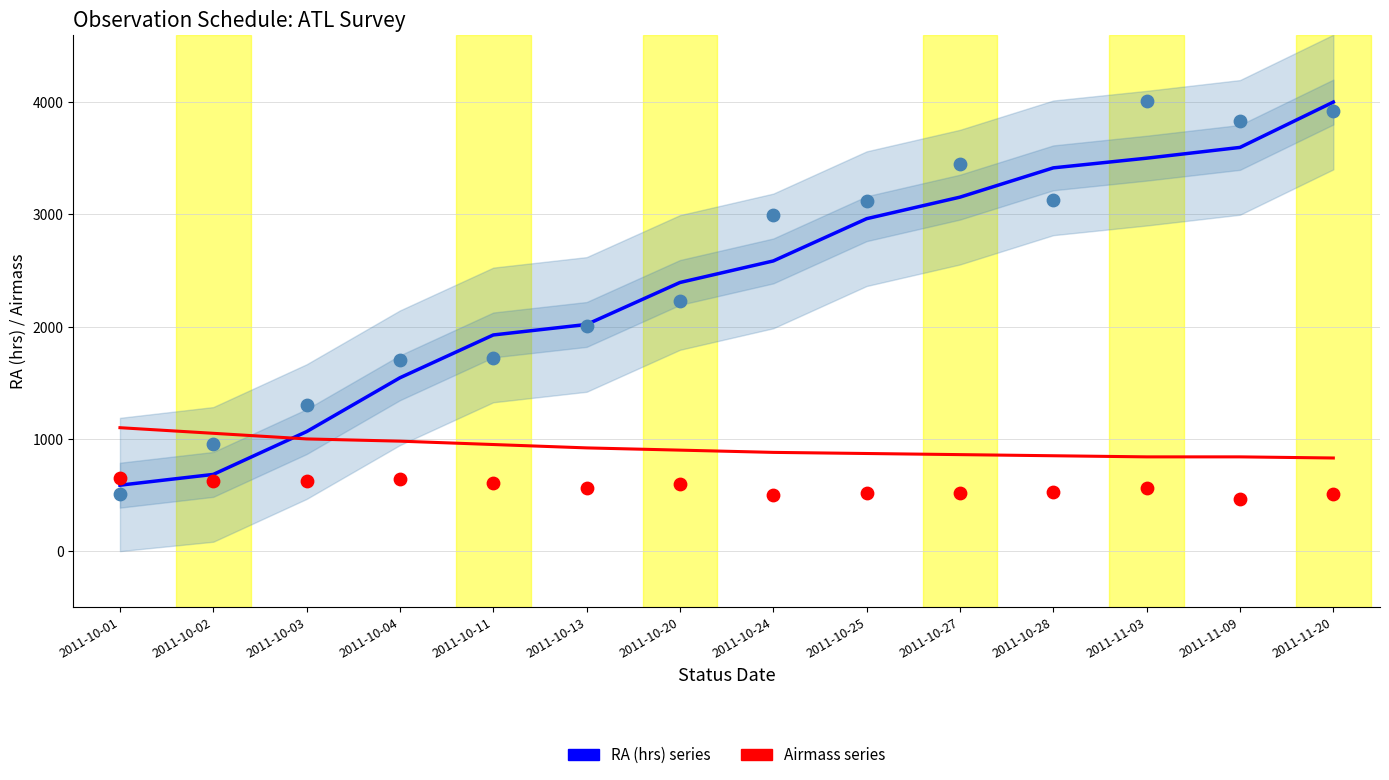

Which series has the largest total across all categories?

RA (hrs) series